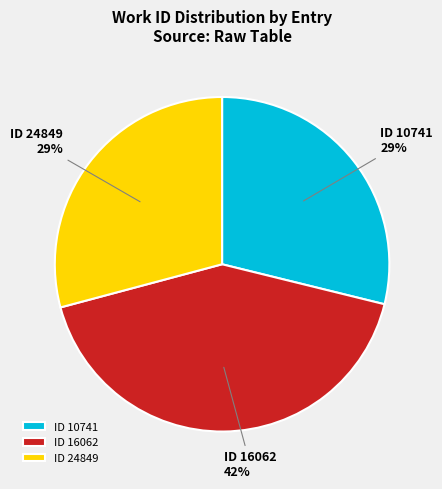

Does any single category account for the majority?

No